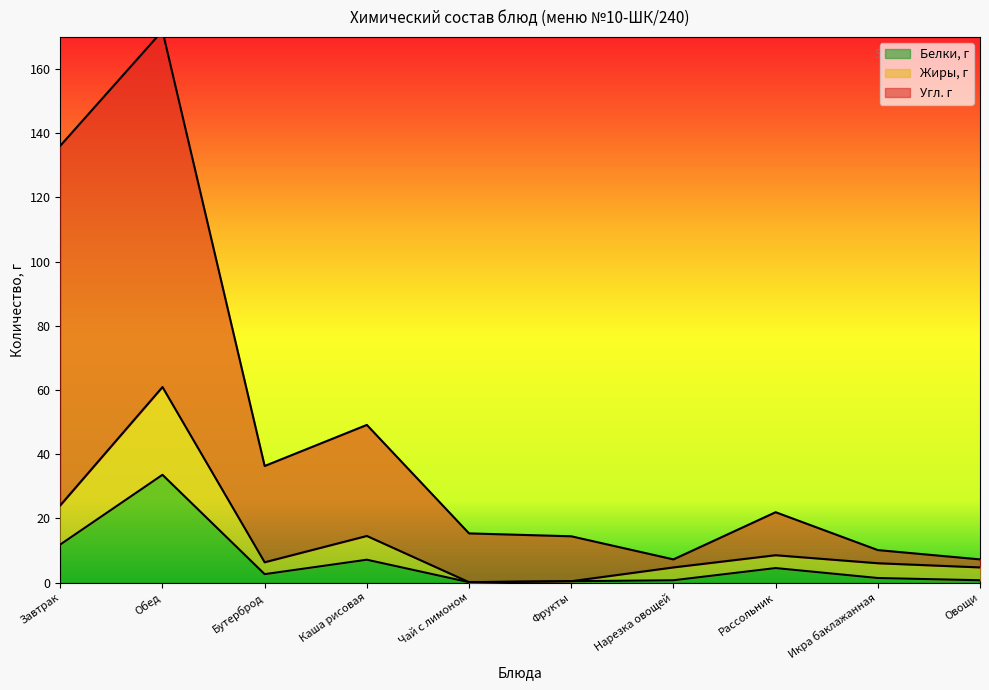

How many data points in Белки, г are less than 2?

5